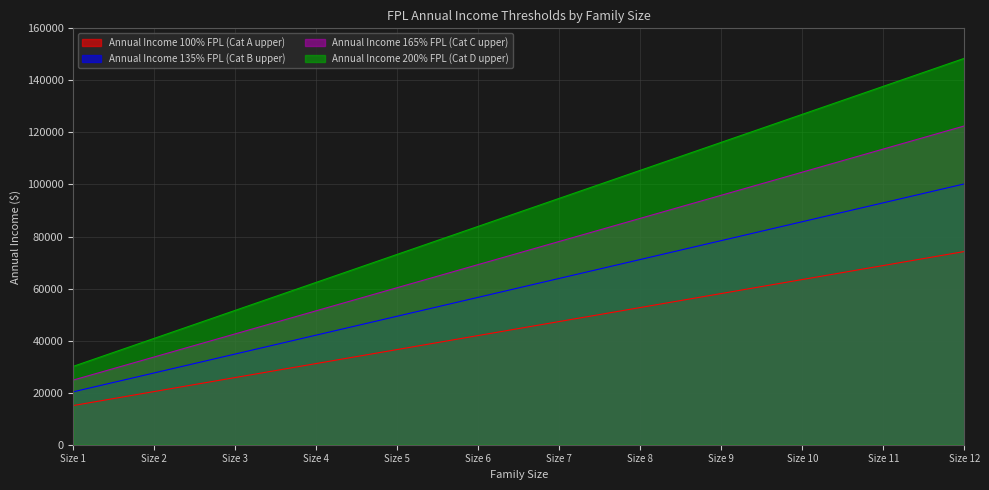

True or false: Annual Income 165% FPL (Cat C upper) and Annual Income 200% FPL (Cat D upper) intersect in this chart.

False